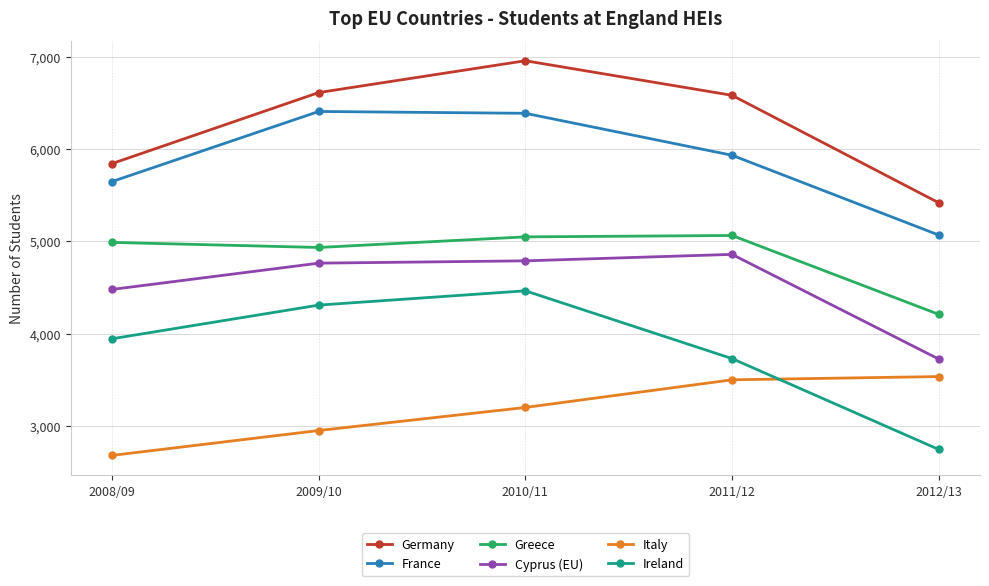

True or false: France has more than 0 points higher than both neighbors.

True